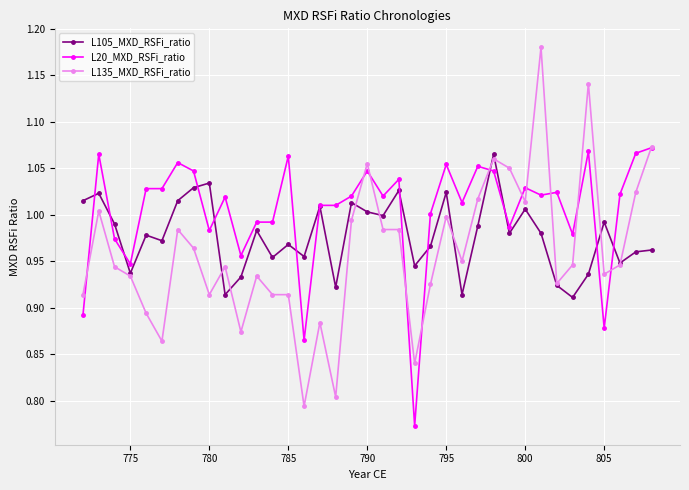

True or false: L135_MXD_RSFi_ratio has more than 2 points higher than both neighbors.

True